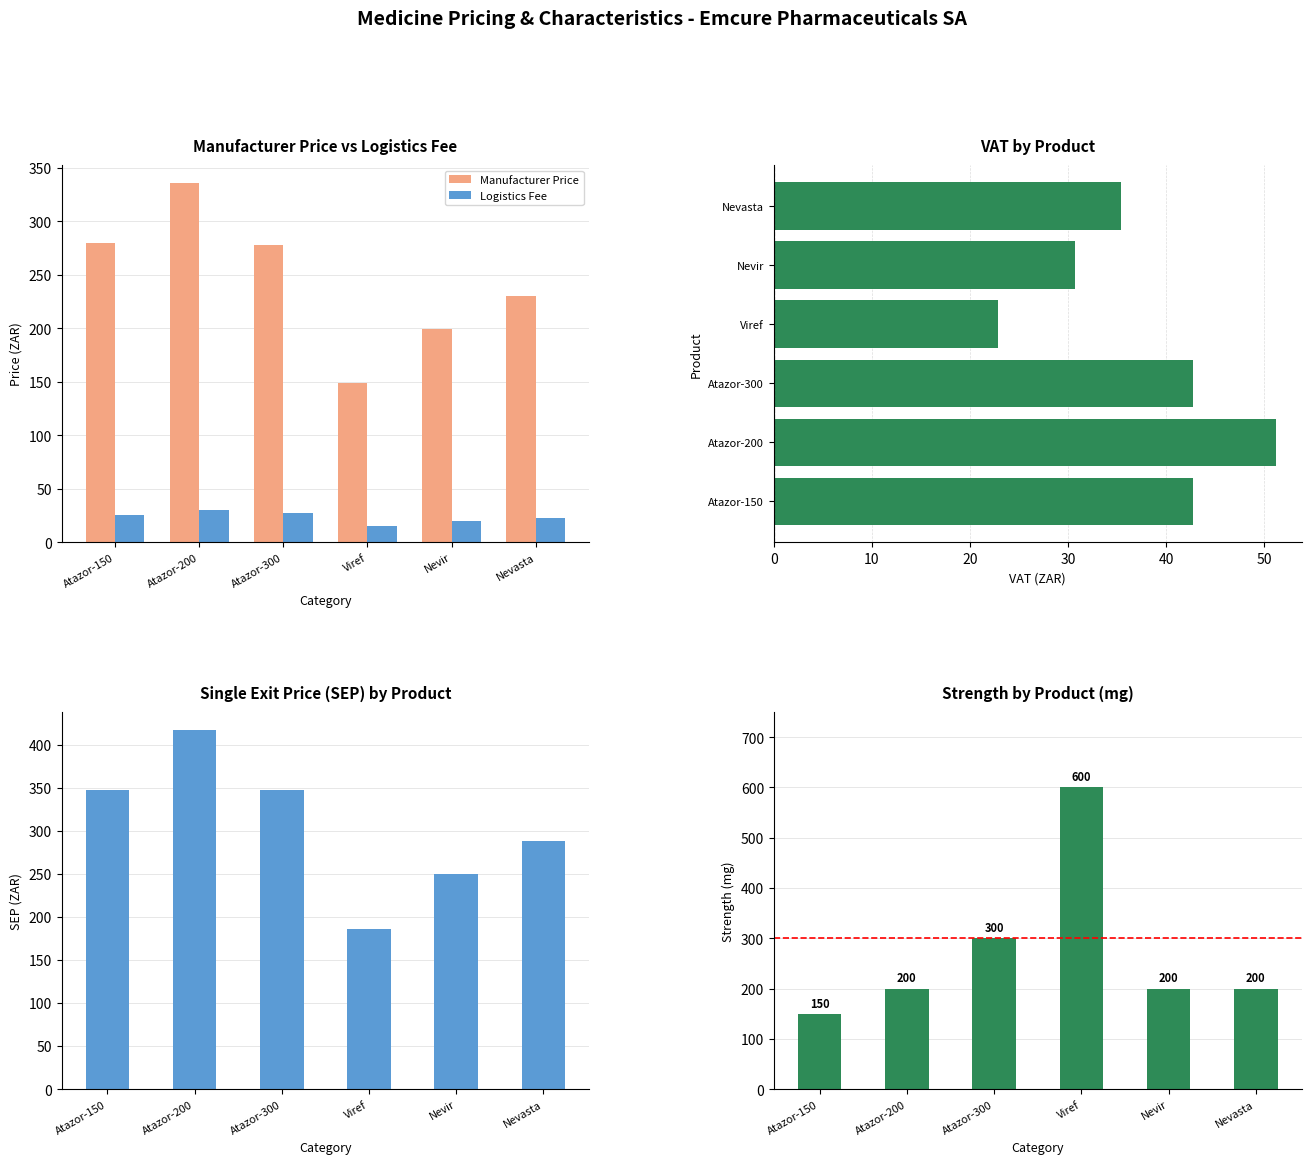

What value does the Logistics Fee series have at Nevasta?

23.0